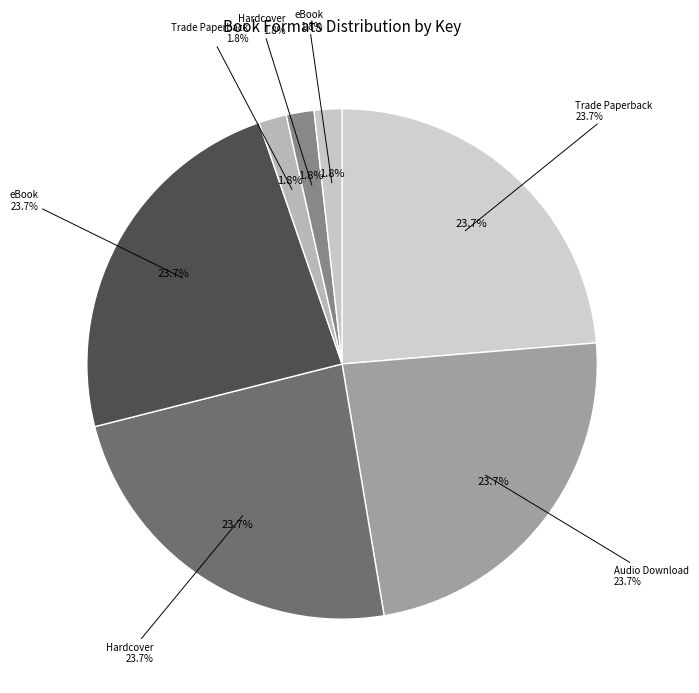

To the nearest percent, what percentage of the pie is Audio Download (Boy on the Wooden Box)?

24%